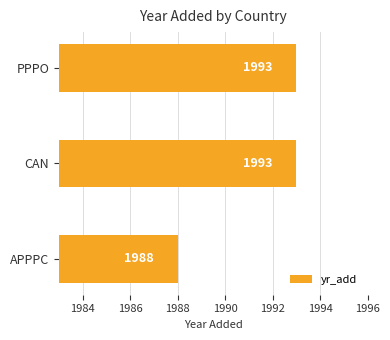

True or false: the data shows 3250 at PPPO.

False